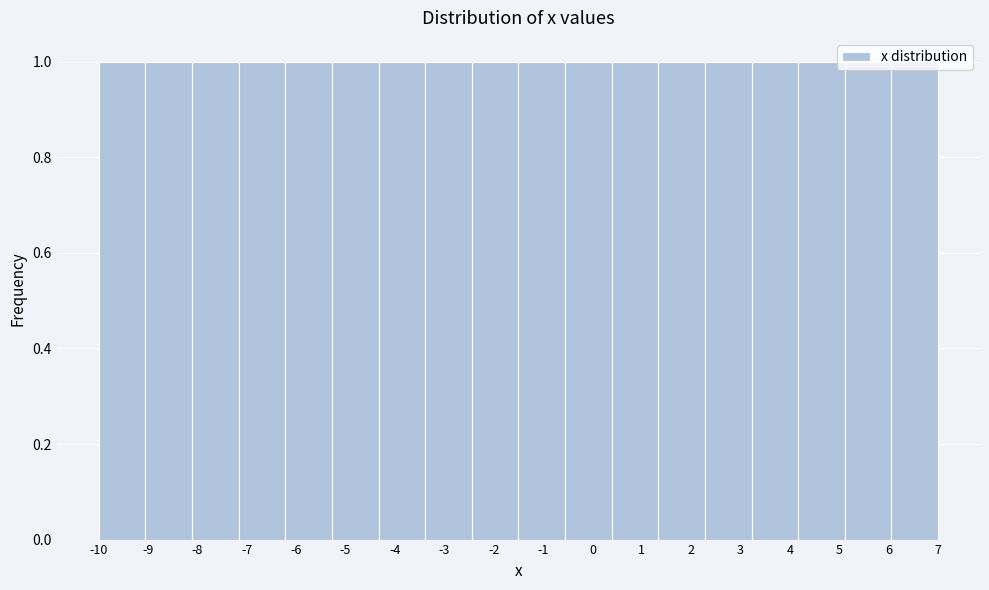

Reading left to right, list every bar in this chart as the range it spans on the x-axis followed by its height. Neither the bar edges nor the heights are printed on the chart, so give them approximately, as read against the axes.

-10.0 to -9.1: 1
-9.1 to -8.1: 1
-8.1 to -7.2: 1
-7.2 to -6.2: 1
-6.2 to -5.3: 1
-5.3 to -4.3: 1
-4.3 to -3.4: 1
-3.4 to -2.4: 1
-2.4 to -1.5: 1
-1.5 to -0.6: 1
-0.6 to 0.4: 1
0.4 to 1.3: 1
1.3 to 2.3: 1
2.3 to 3.2: 1
3.2 to 4.2: 1
4.2 to 5.1: 1
5.1 to 6.1: 1
6.1 to 7.0: 1